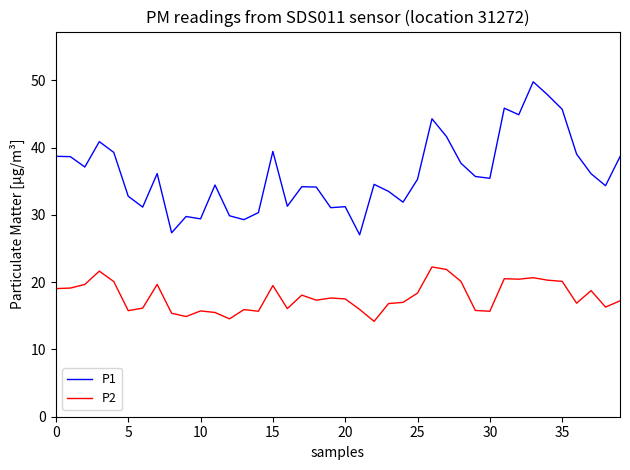

True or false: P1 and P2 cross at least once.

False